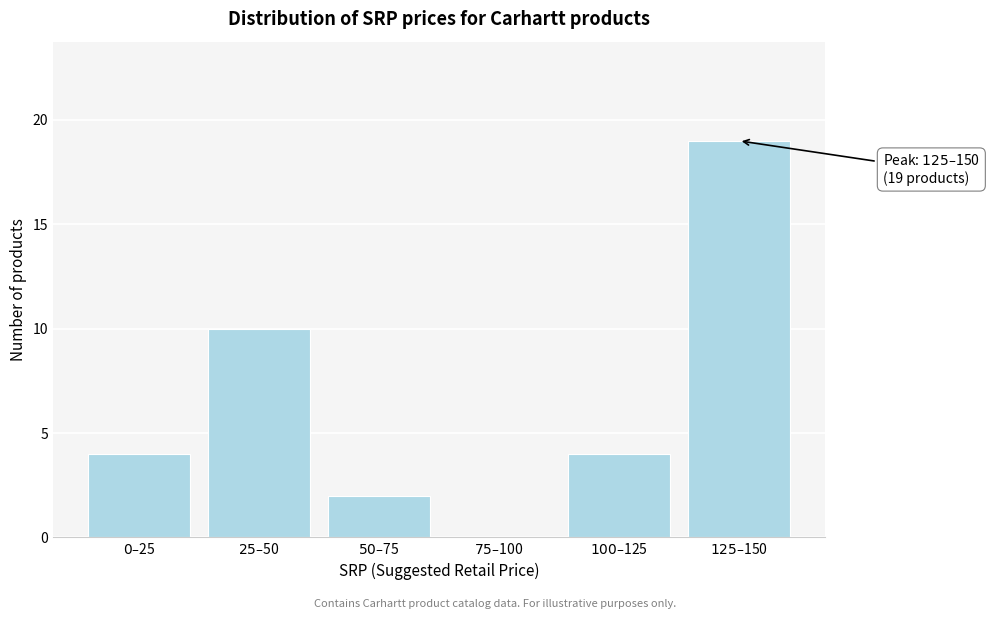

What is the greatest value displayed?

19